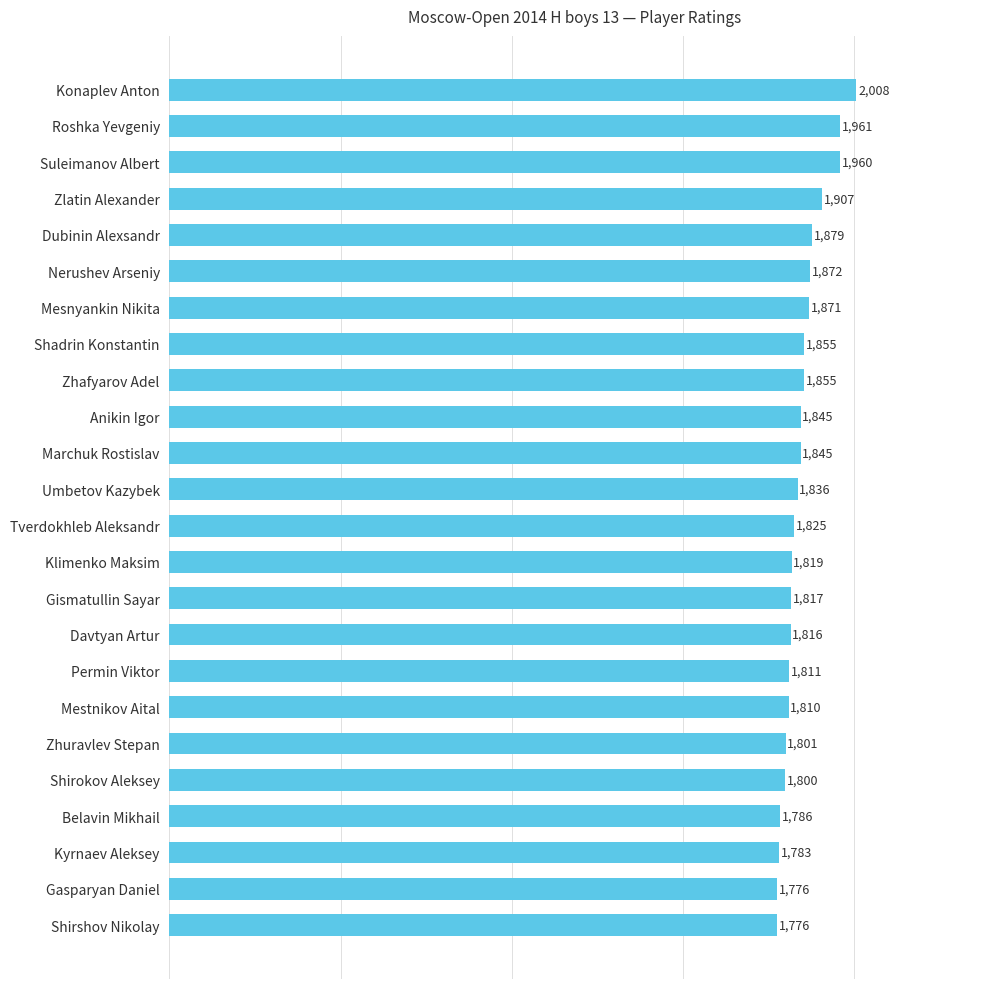

What is the greatest value displayed?

2008